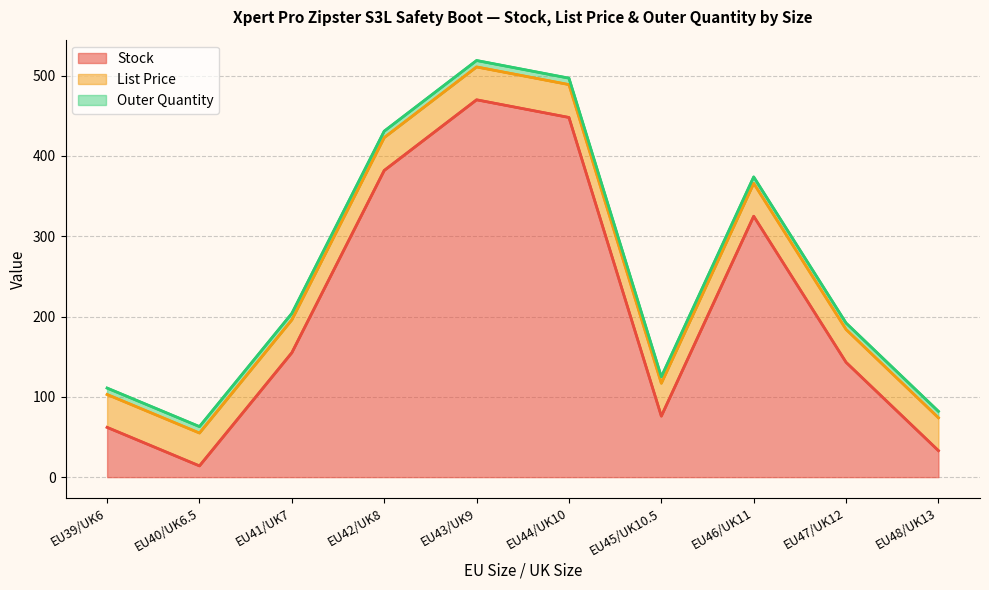

Which series has the largest total across all categories?

Stock